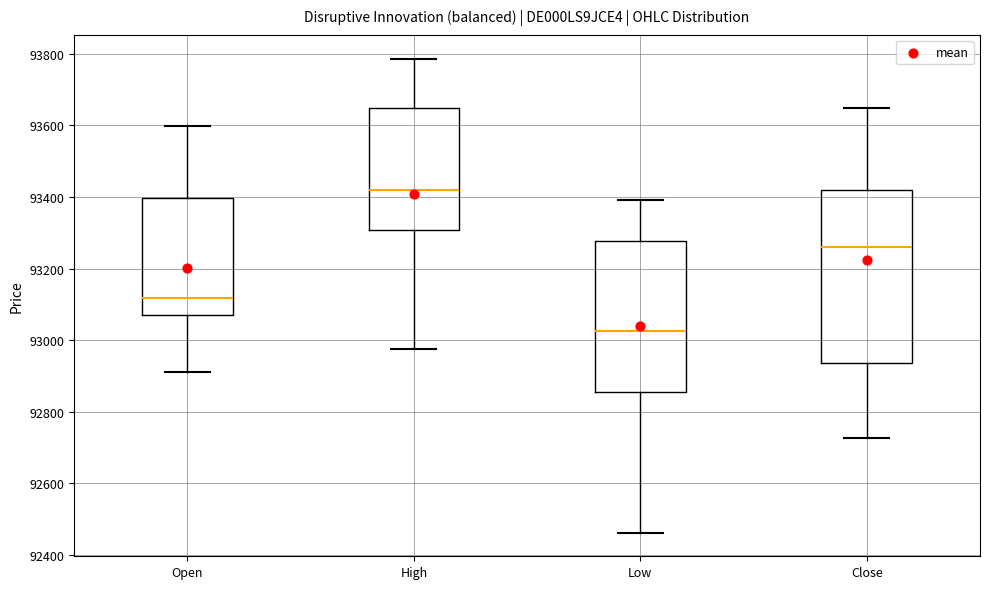

Reading left to right, transcribe this box plot: for each box, give where its median line is, the range the box spans, and where its two whiskers end, as read against the y-axis. The values are not printed on the chart, so give them approximately, as read against the axis.

Open: median 93120, box 93060 to 93400, whiskers 92920 to 93600
High: median 93420, box 93300 to 93640, whiskers 92980 to 93780
Low: median 93020, box 92860 to 93280, whiskers 92460 to 93400
Close: median 93260, box 92940 to 93420, whiskers 92720 to 93640